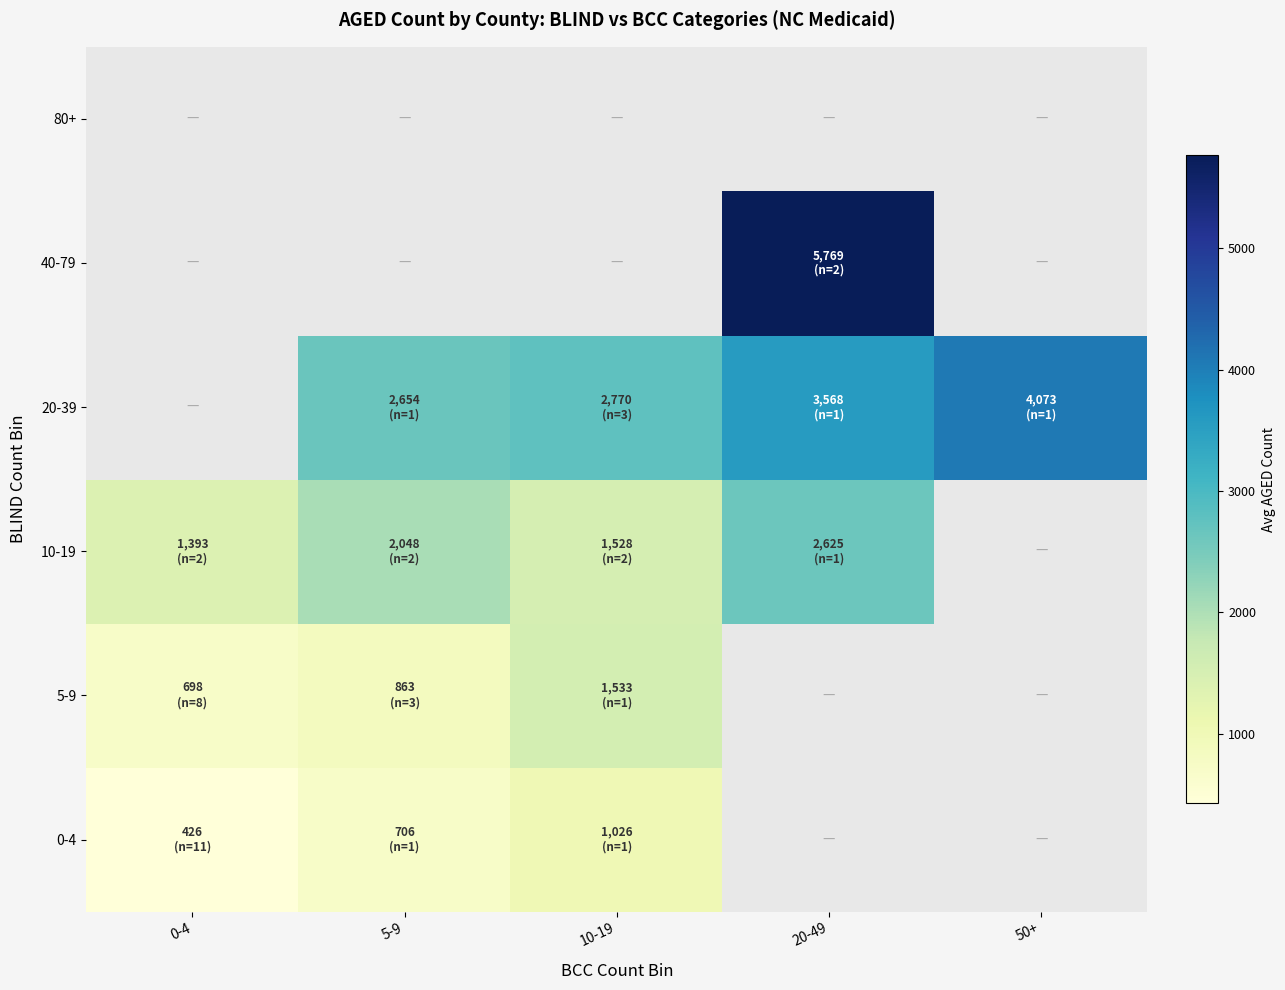

Which series has the largest range (max minus min)?

10-19